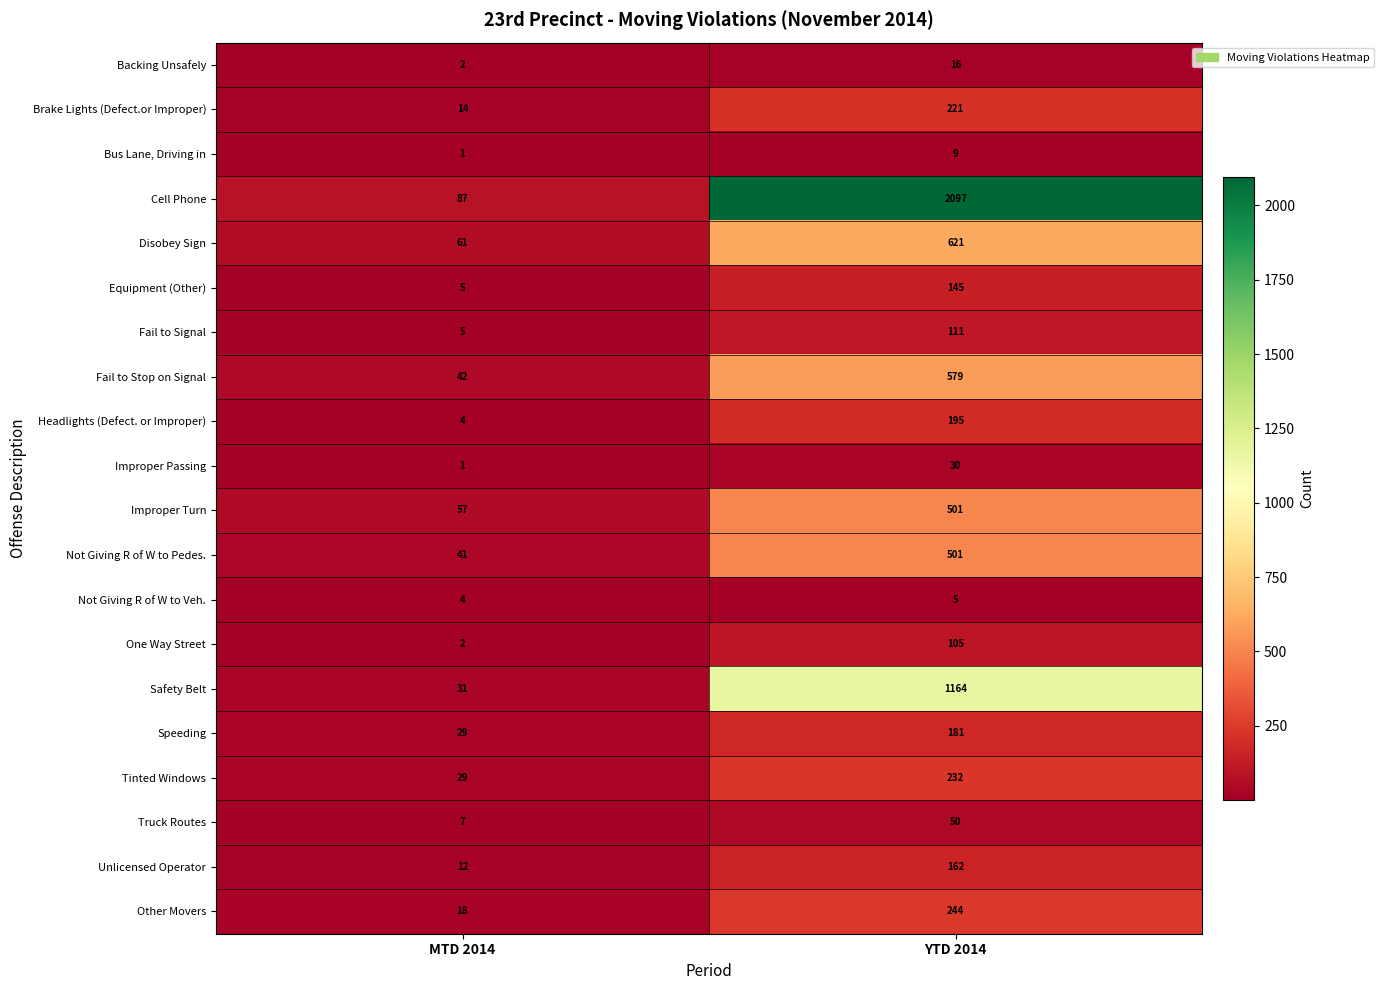

Is the value of Truck Routes at MTD 2014 greater than the value of Improper Turn at YTD 2014?

No